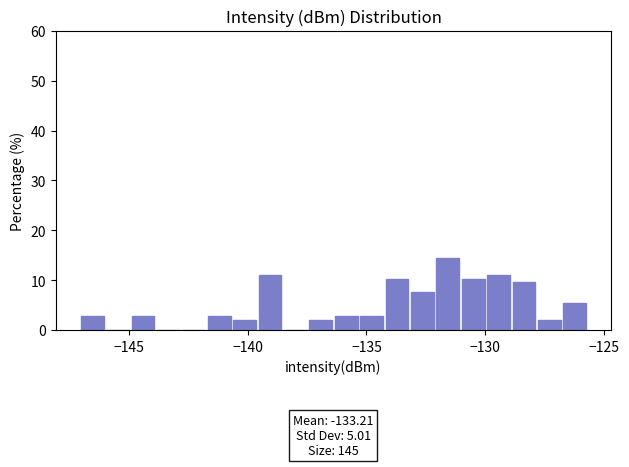

Read against the x-axis, roughly where is the centre of the tallest bar?

-131.5